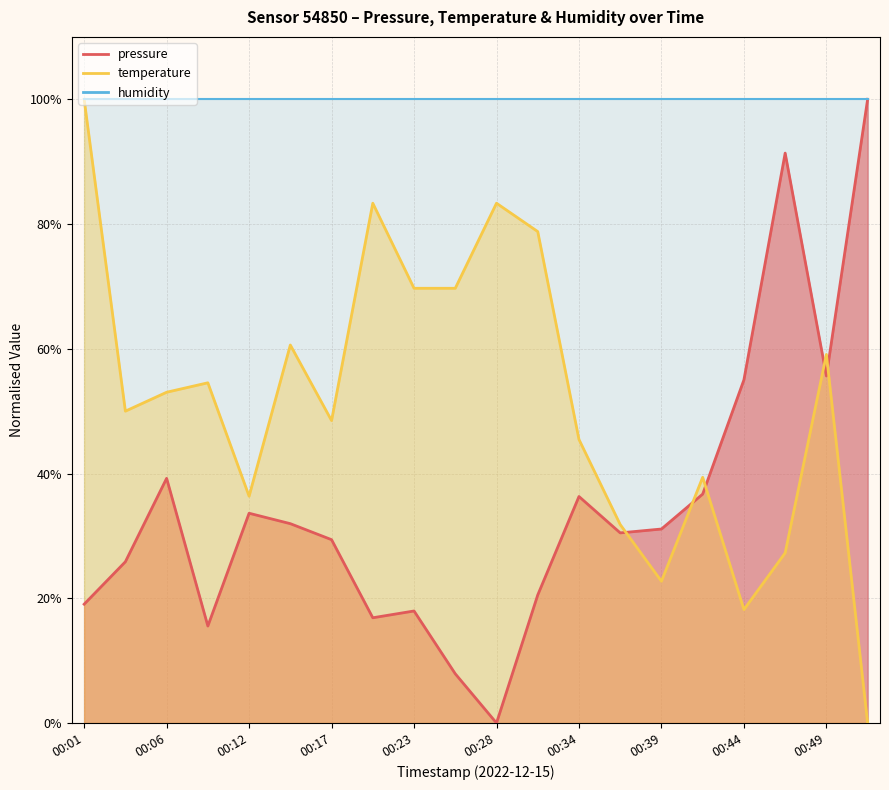

True or false: pressure has a value of 28.0 at 00:23.

False